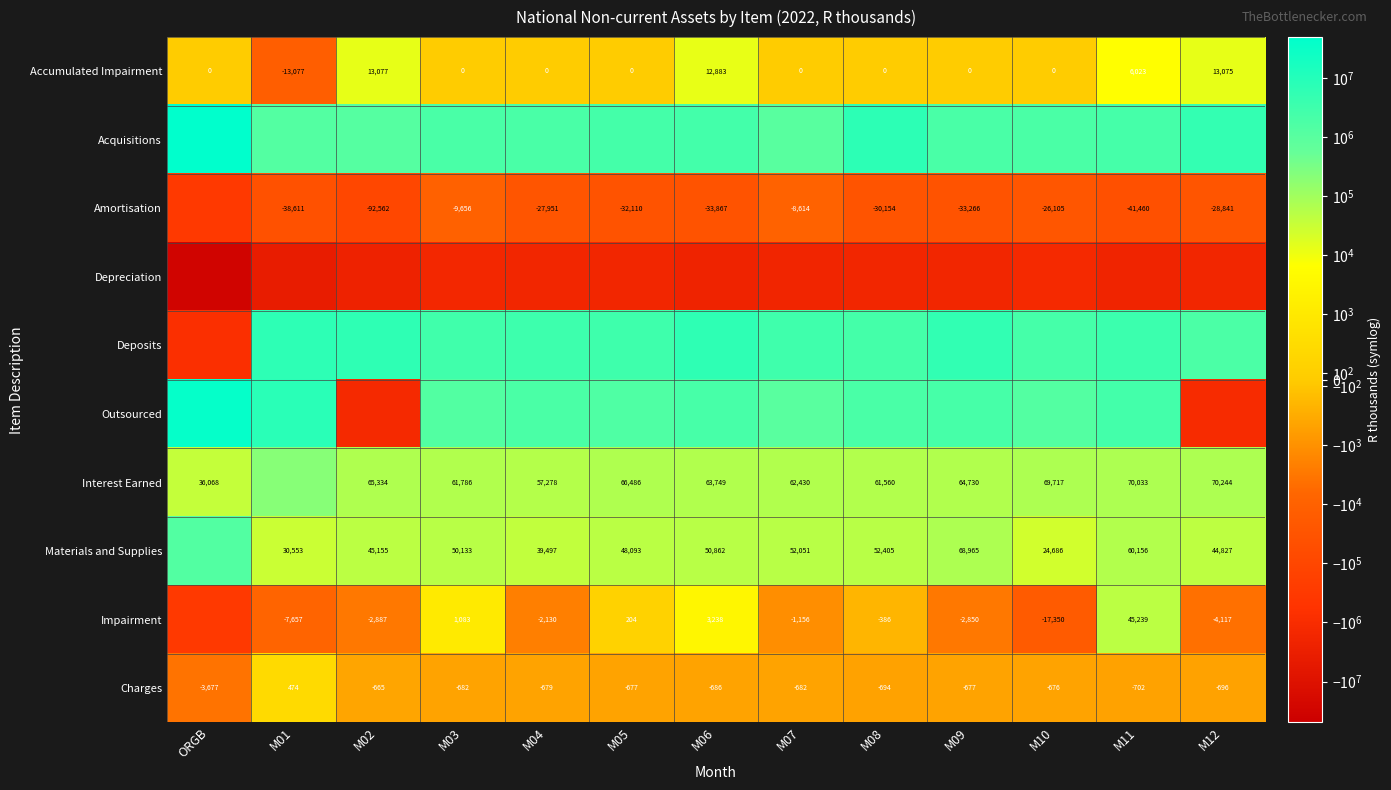

What value does the Depreciation series have at M11?

-1957182.1